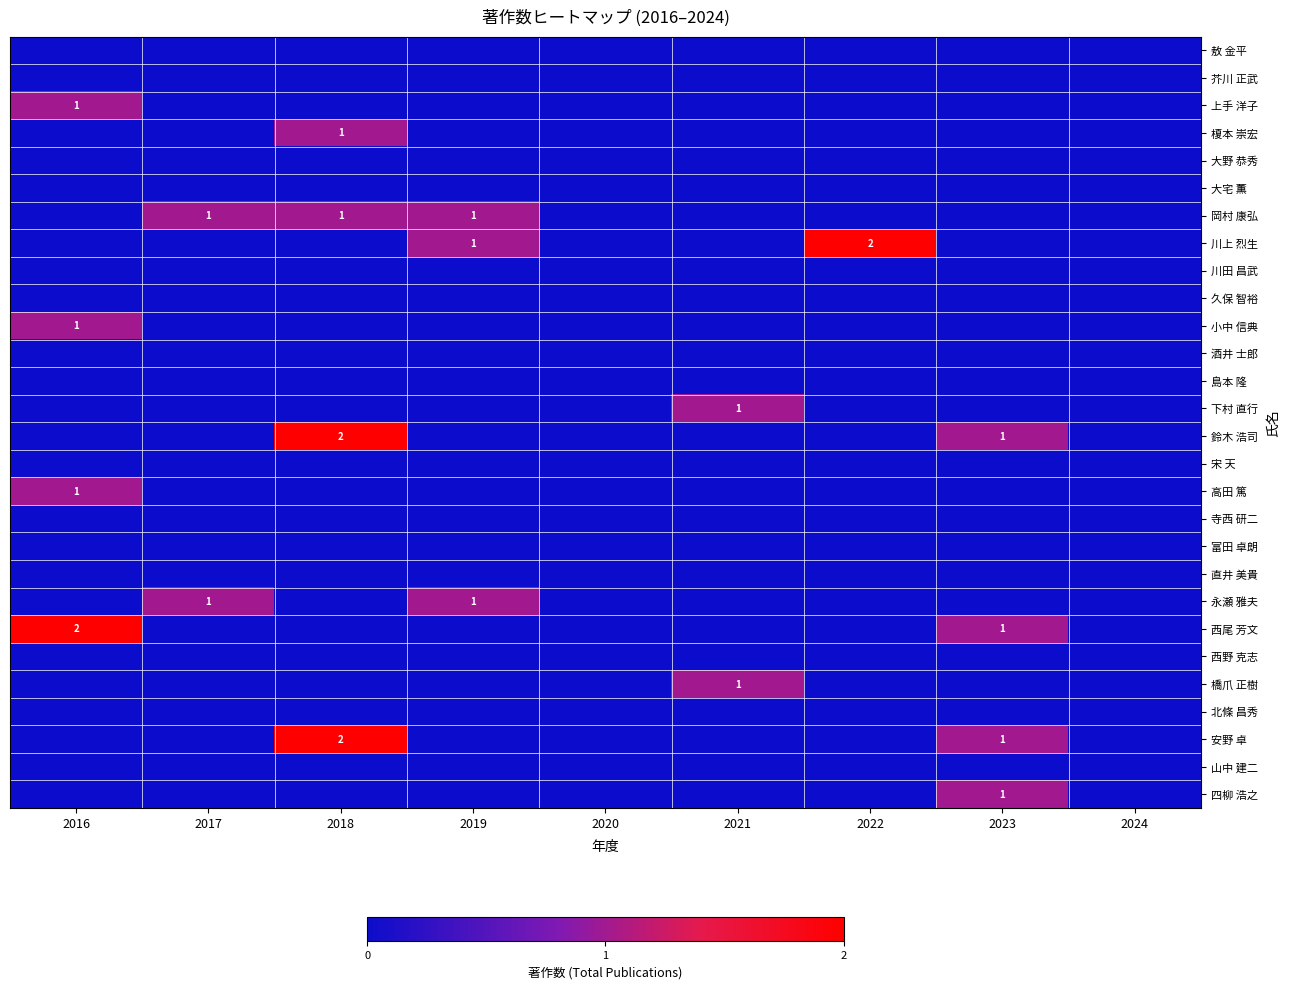

What is the difference between the highest and lowest values at 2023?

1